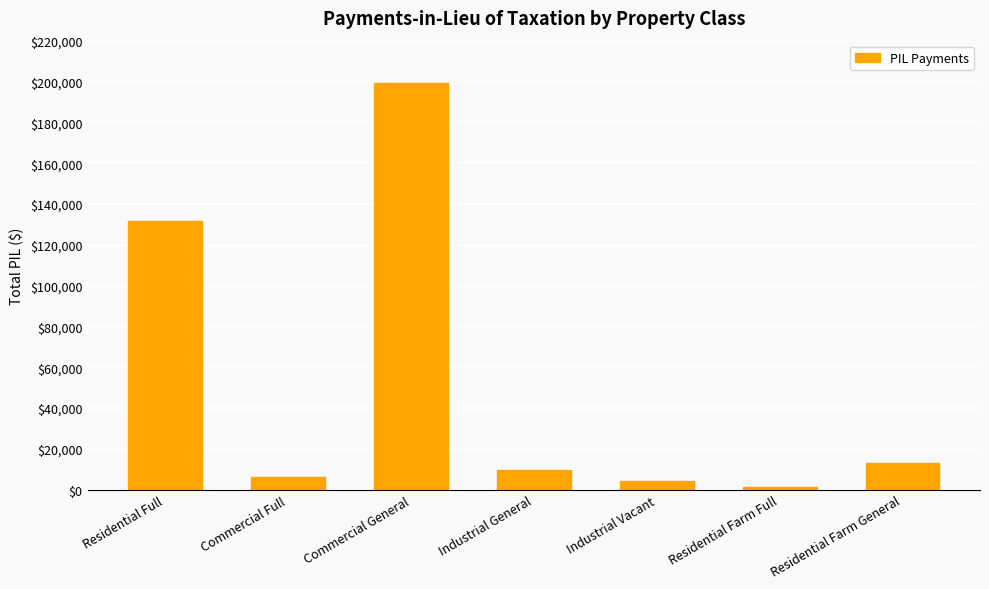

What position from the left is Industrial General?

4